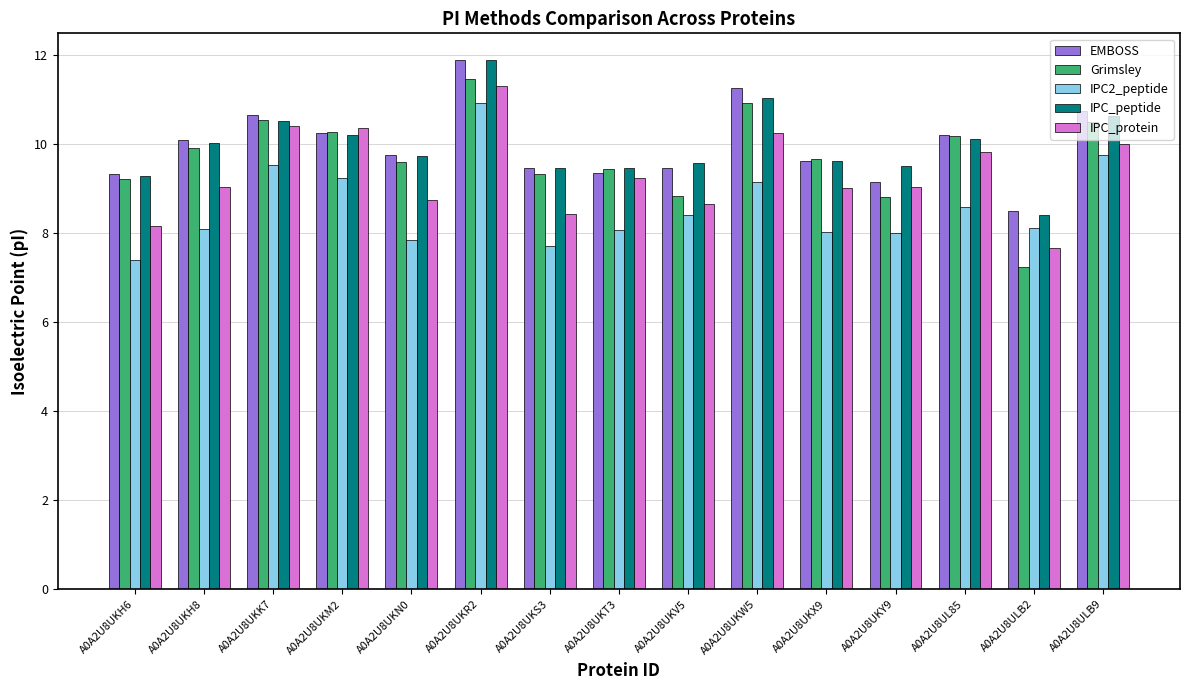

The value of IPC_peptide at A0A2U8UKX9 is 9.6. True or false?

True